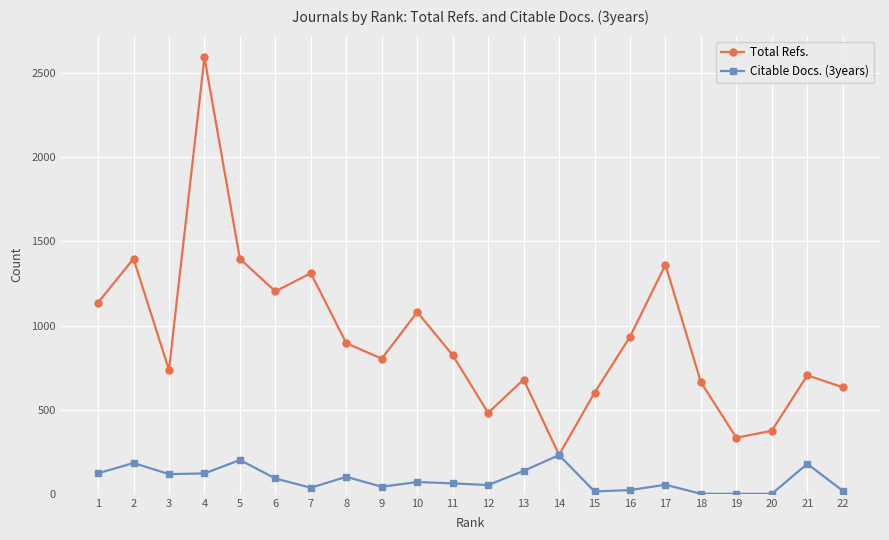

Where does the Citable Docs. (3years) series first go above 70?

1